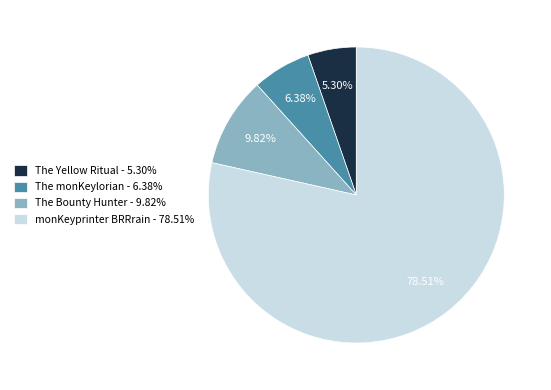

How much of the chart is everything except The monKeylorian?

93.6%